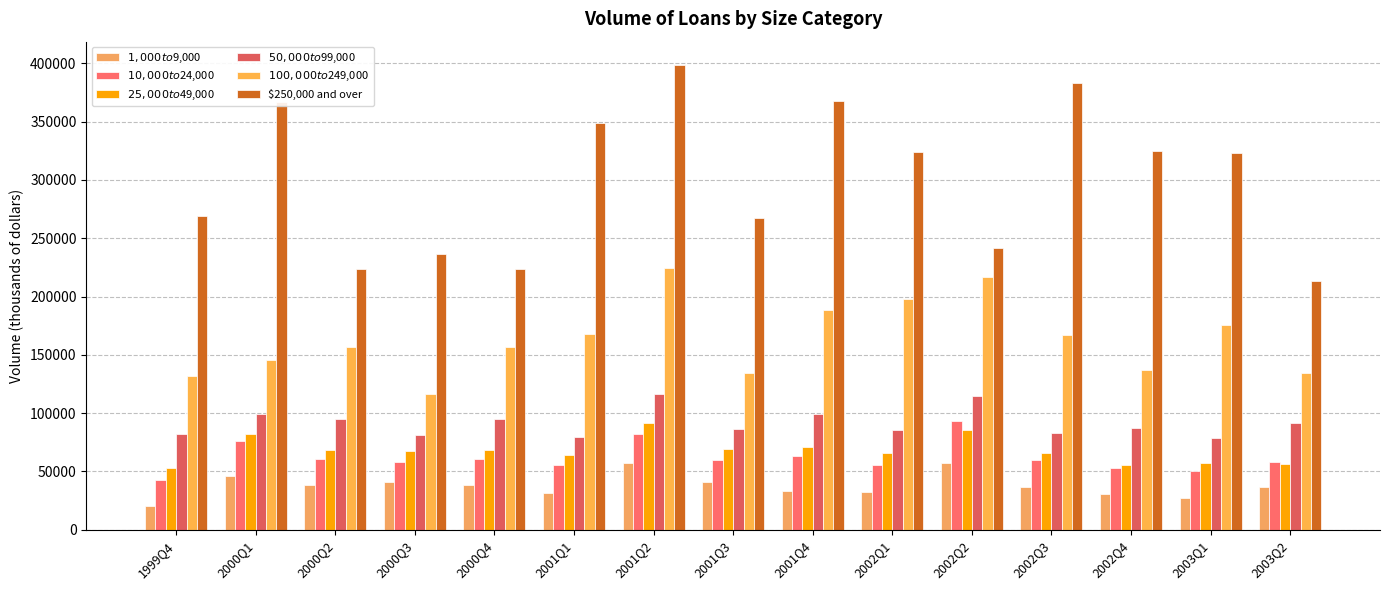

How many groups of bars are there?

15